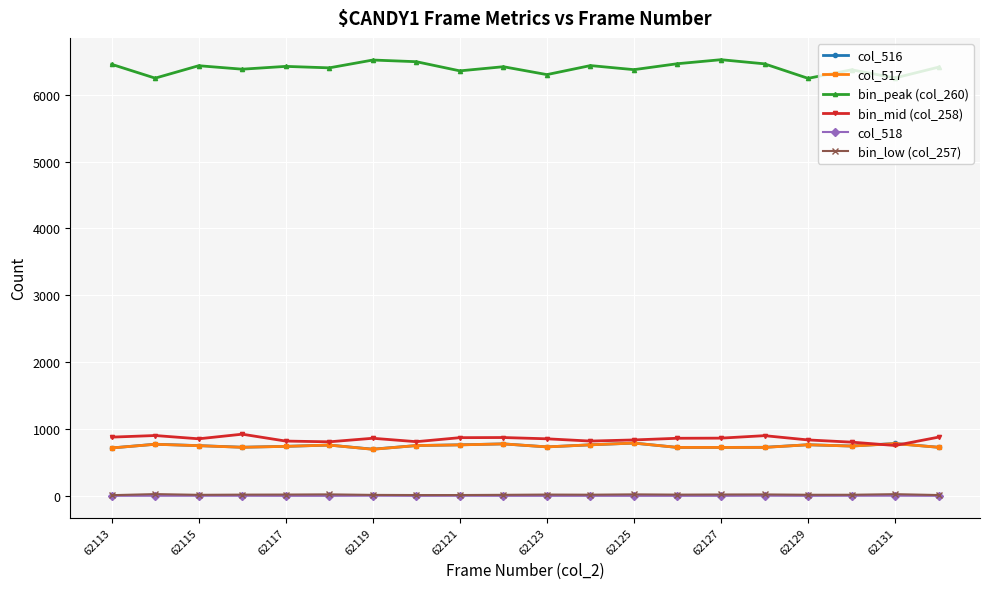

True or false: bin_peak (col_260) and col_517 cross at least once.

False